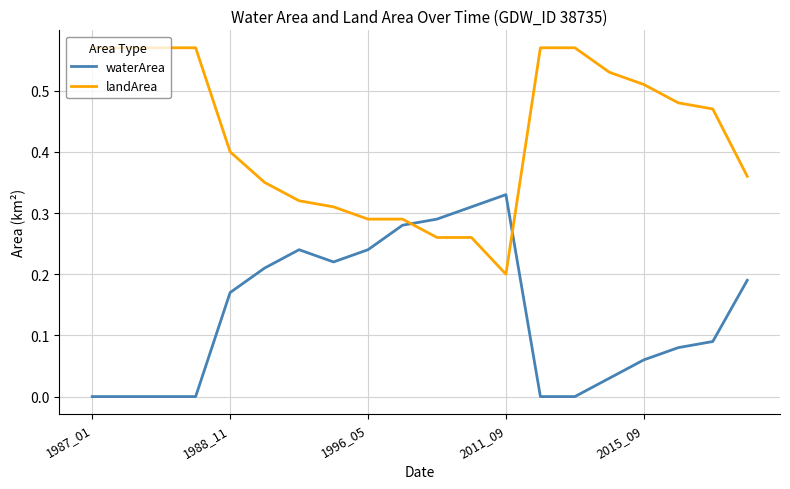

How many times do landArea and waterArea cross each other?

2